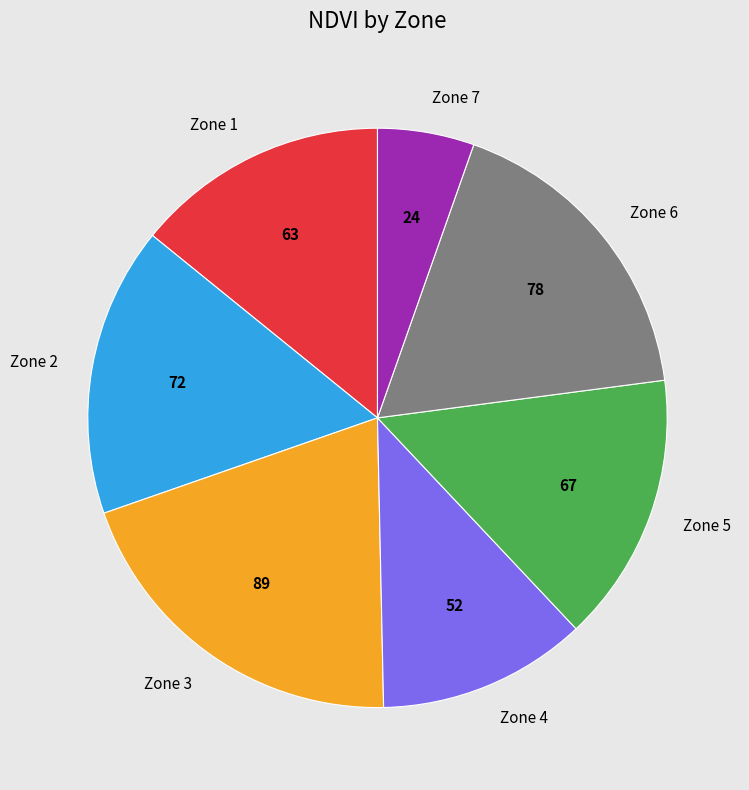

Which has a higher value, Zone 4 or Zone 5?

Zone 5